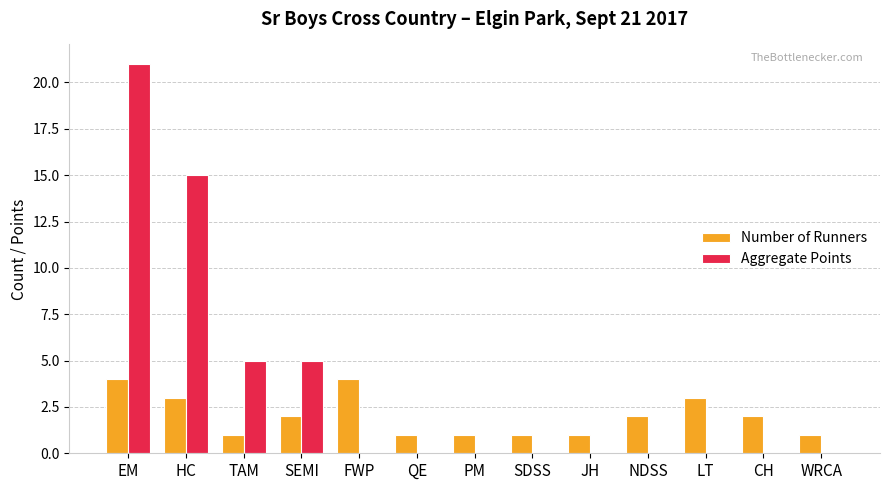

Does the chart contain stacked bars?

No